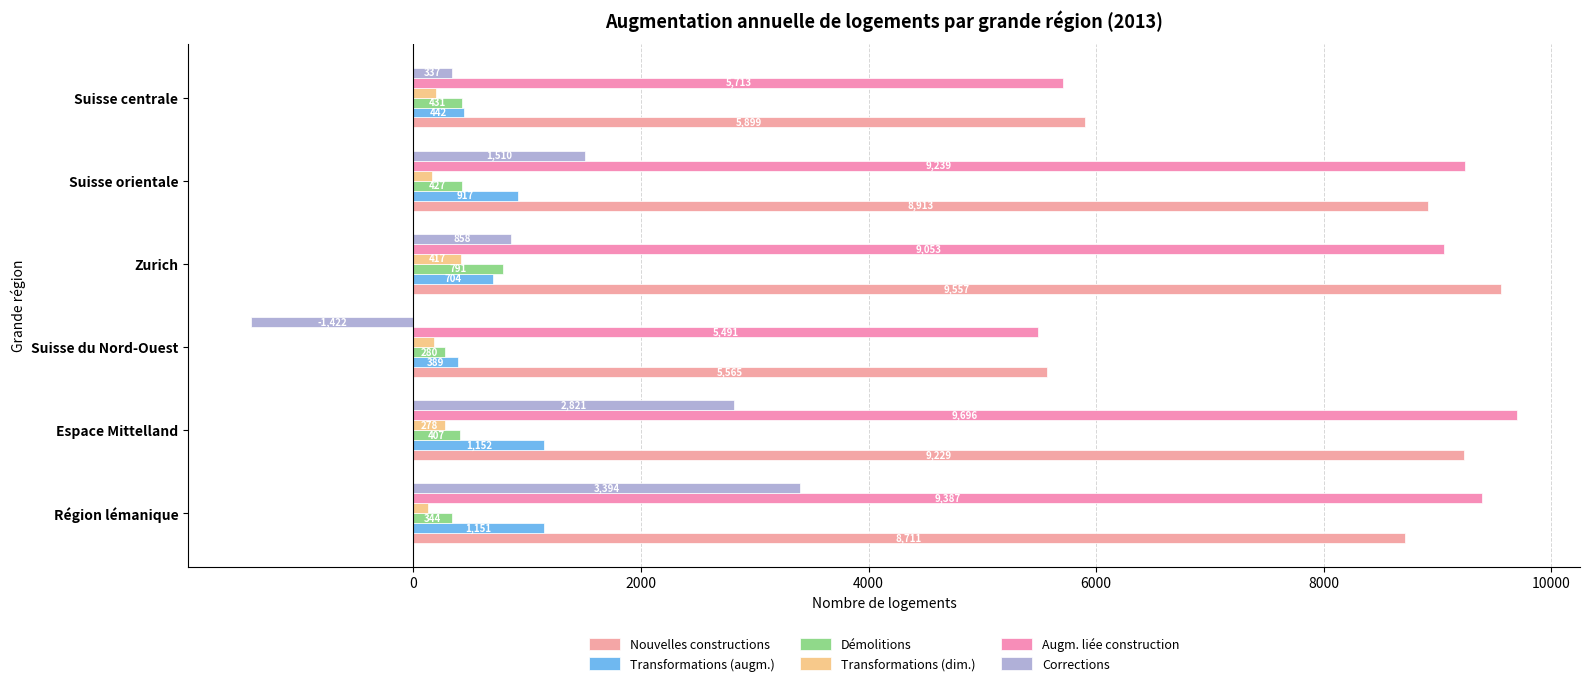

How many values in the Transformations (augm.) series are below 917?

3